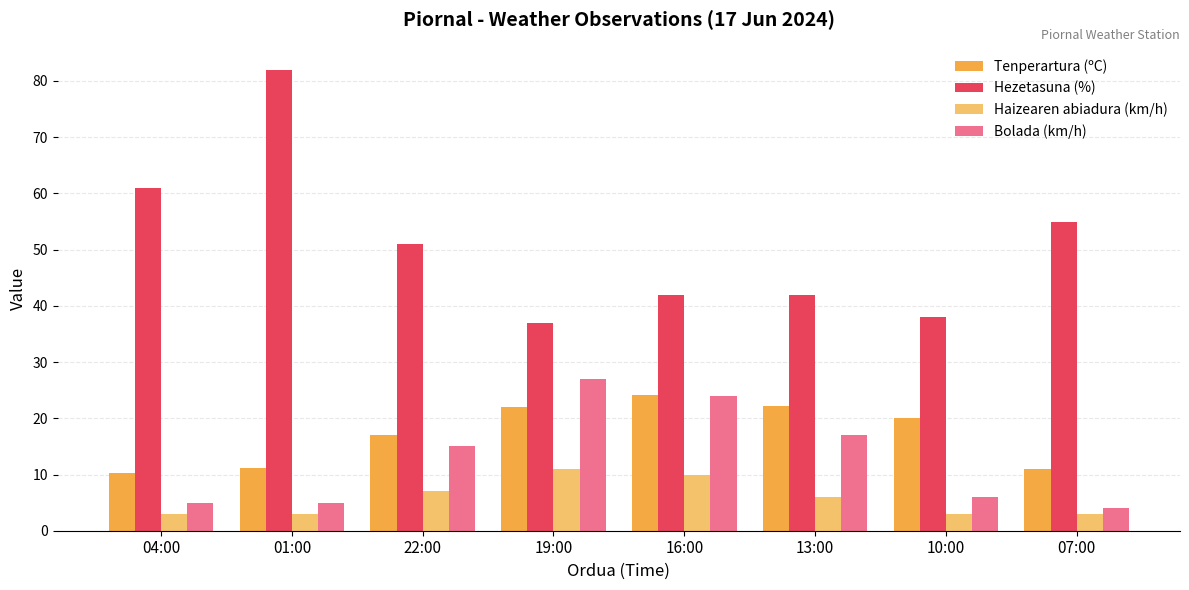

What is the difference between the maximum and minimum values in the Tenperartura (ºC) series?

13.9